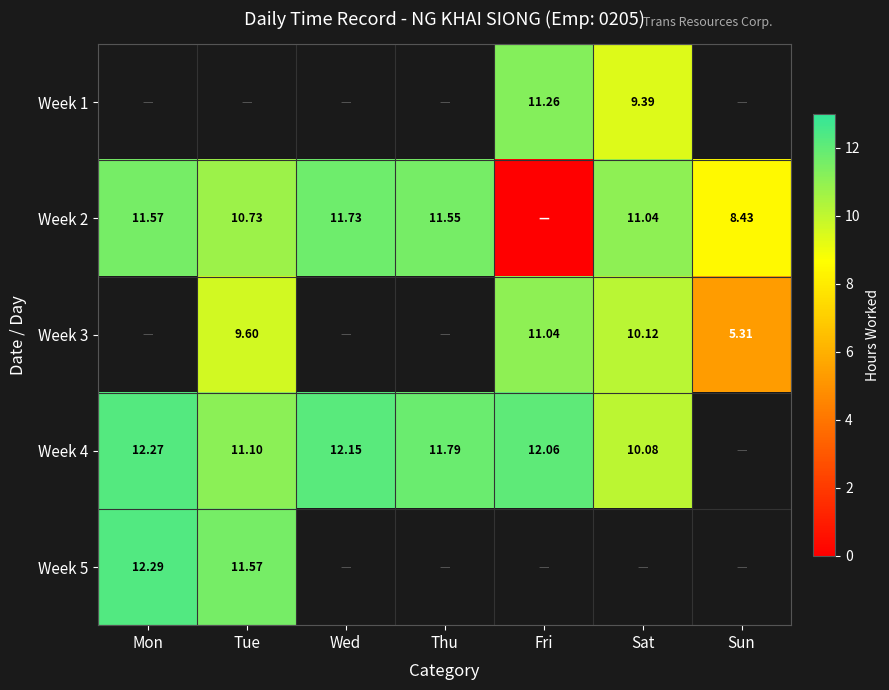

What value does the Week 2 series have at Thu?

11.6